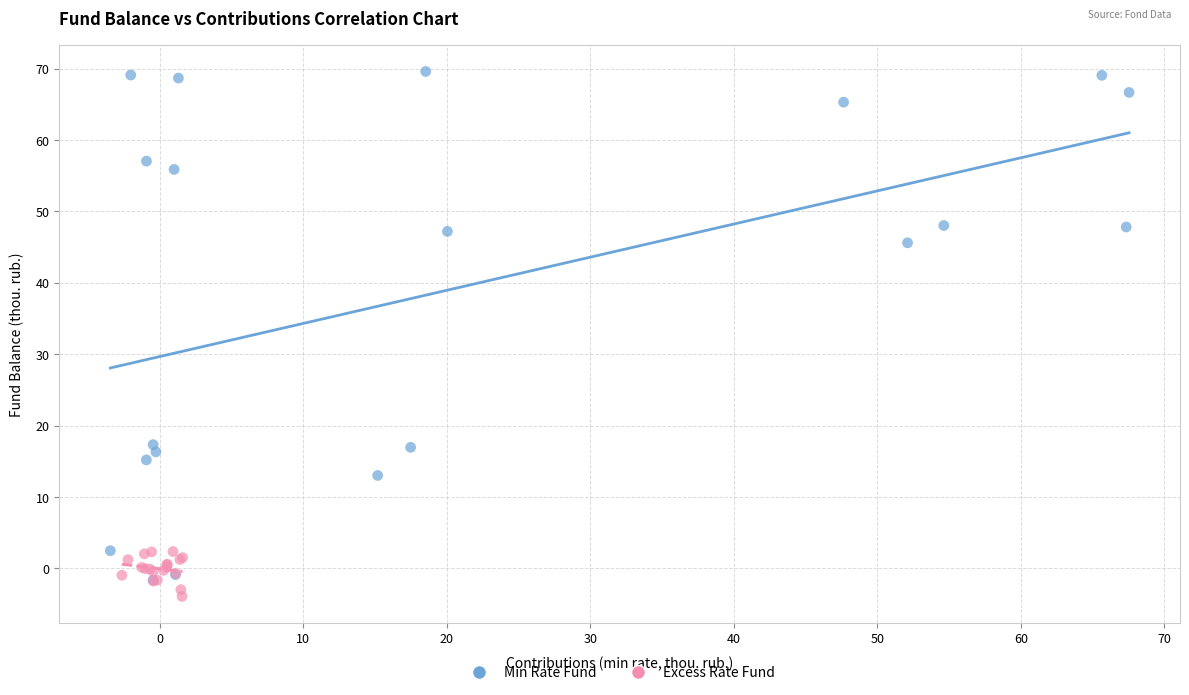

Which series has the largest Y range (max minus min)?

Min Rate Fund